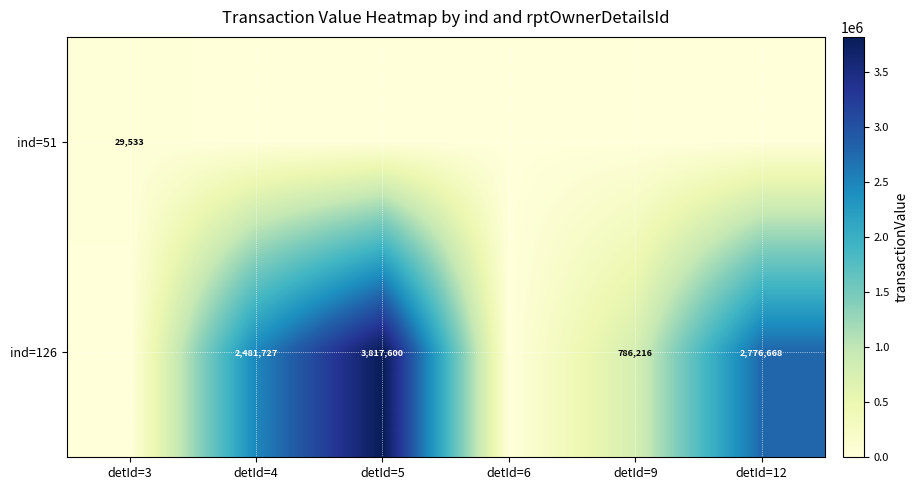

The ind=126 series shows 4103359 at detId=4. True or false?

False